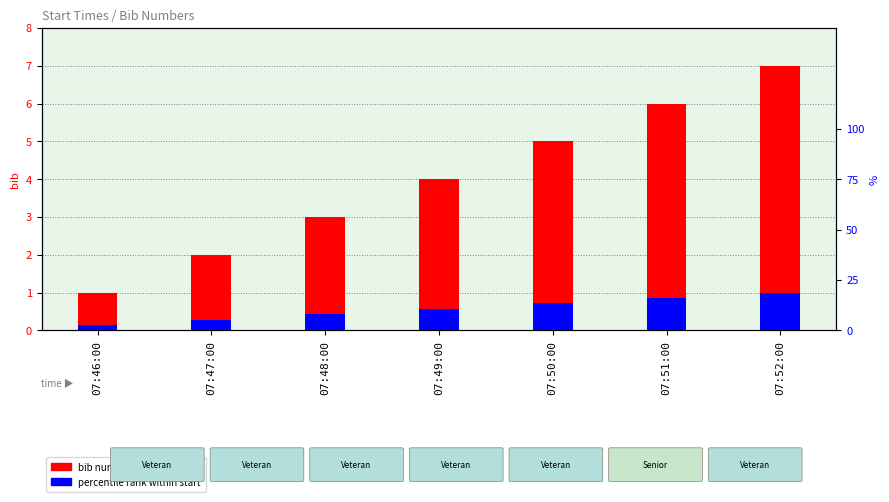

What is the sum of all percentile rank within start values?

4.0